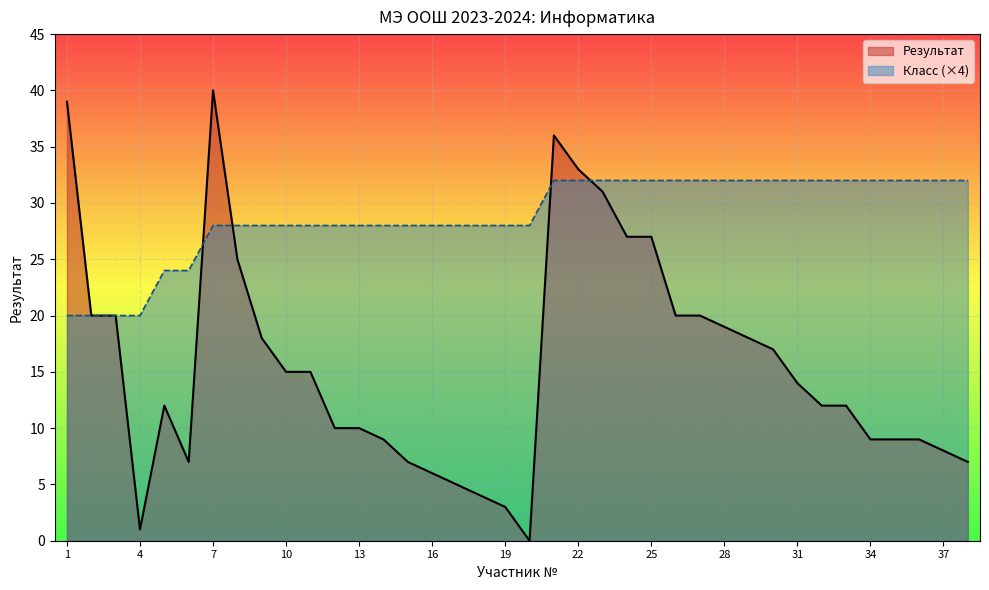

Reading left to right, transcribe all the data shown in this chart.

Результат (line): 39	20	20	1	12	7	40	25	18	15	15	10	10	9	7	6	5	4	3	0	36	33	31	27	27	20	20	19	18	17	14	12	12	9	9	9	8	7
Класс (×4, line): 20	20	20	20	24	24	28	28	28	28	28	28	28	28	28	28	28	28	28	28	32	32	32	32	32	32	32	32	32	32	32	32	32	32	32	32	32	32